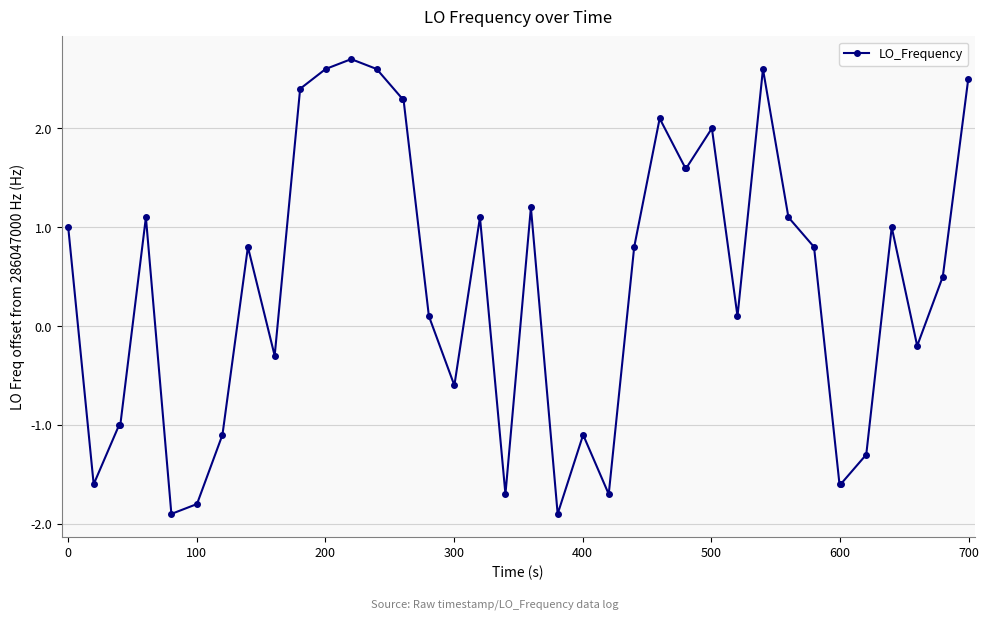

What is the greatest value displayed?

2.7